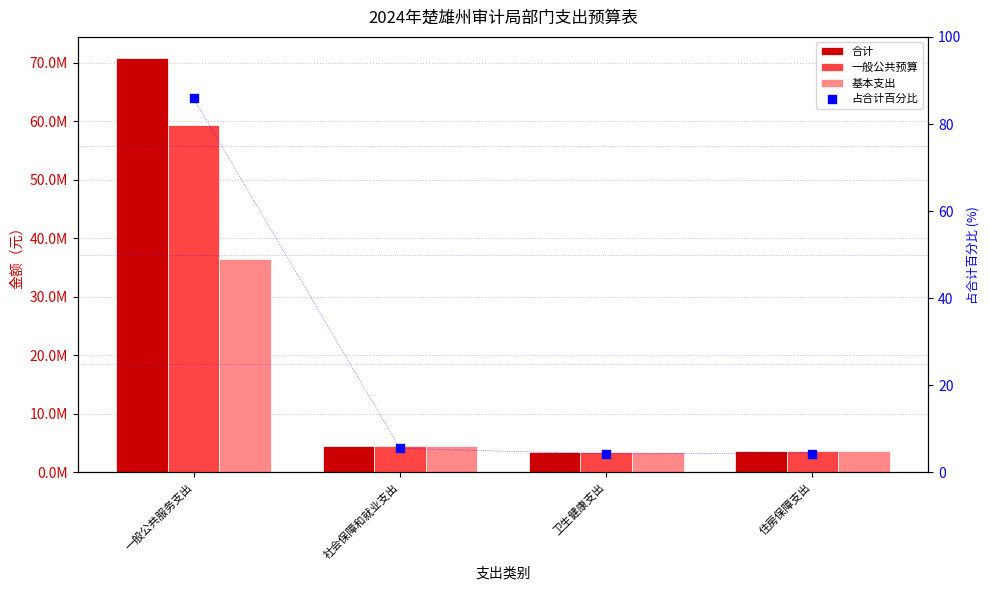

Is the value of 一般公共预算 at 社会保障和就业支出 greater than the value of 合计 at 一般公共服务支出?

No